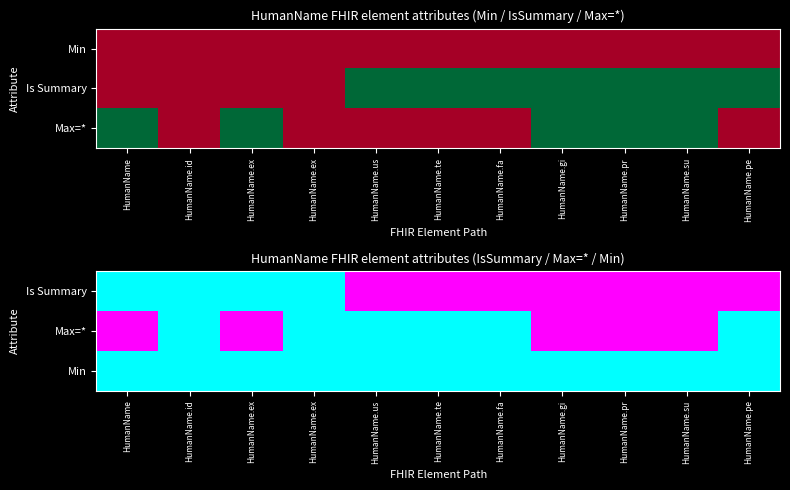

What is the average value of the Is Summary series?

1